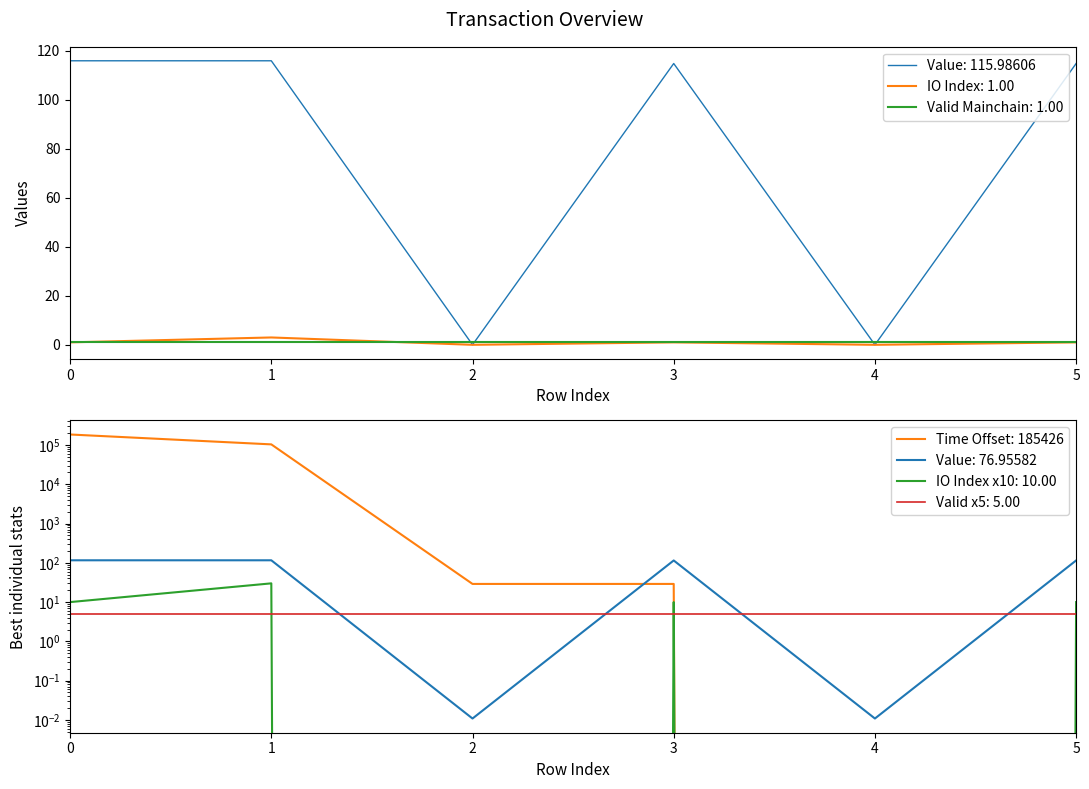

Between 2 and 3, which series saw the biggest shift?

value